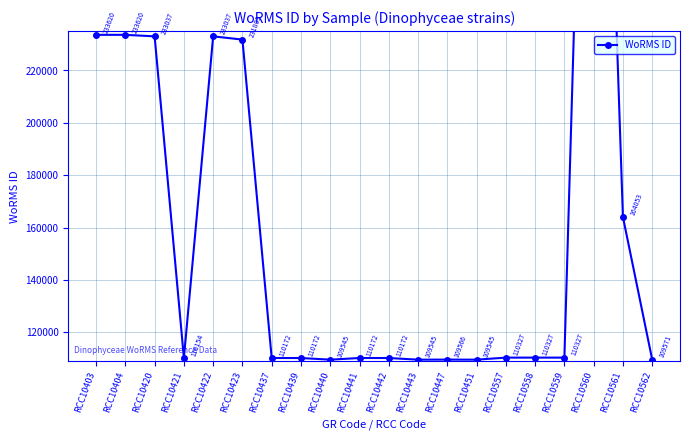

What is the change in value from RCC10422 to RCC10451?

-123492